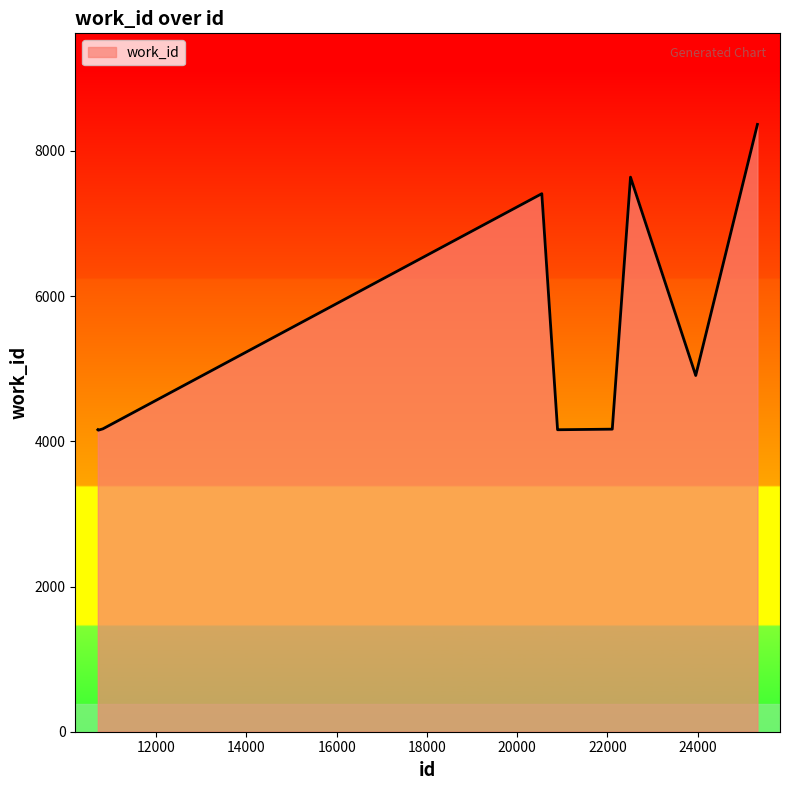

What is the maximum value shown in the chart?

8364